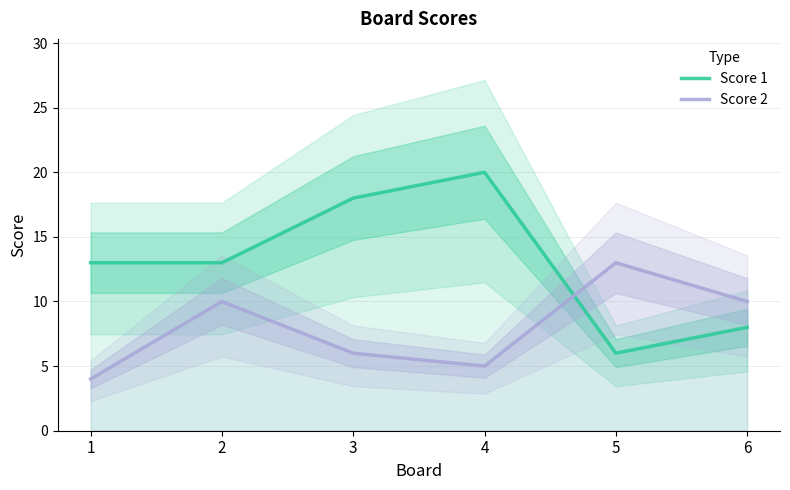

Which category has the lowest value in the Score 2 series?

1